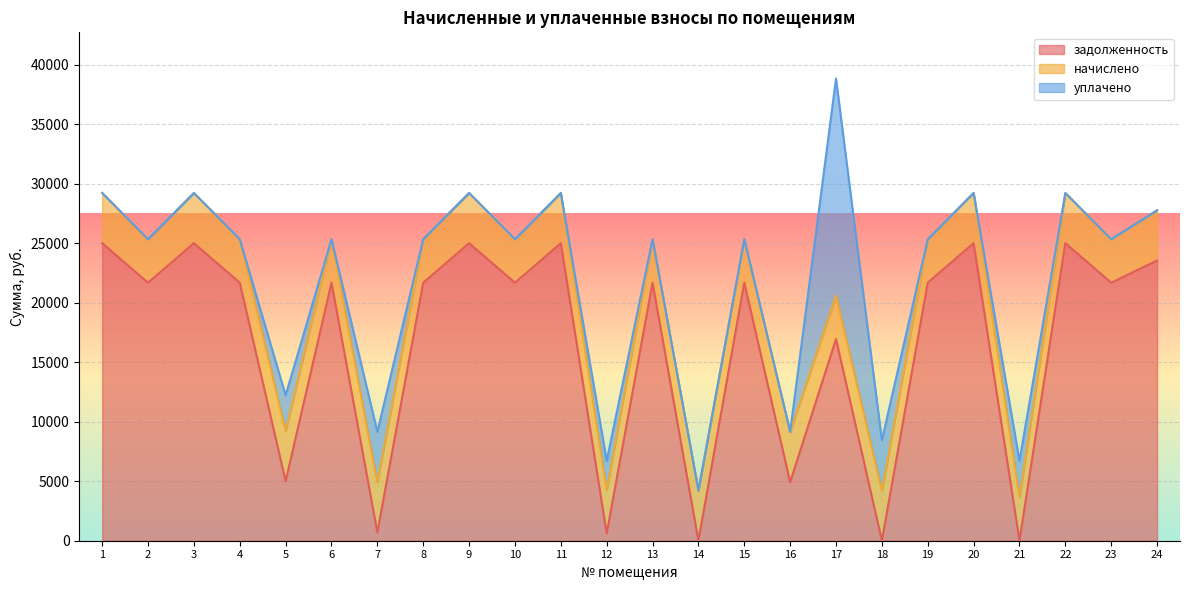

What is the difference between the maximum and minimum values in the уплачено series?

18227.7